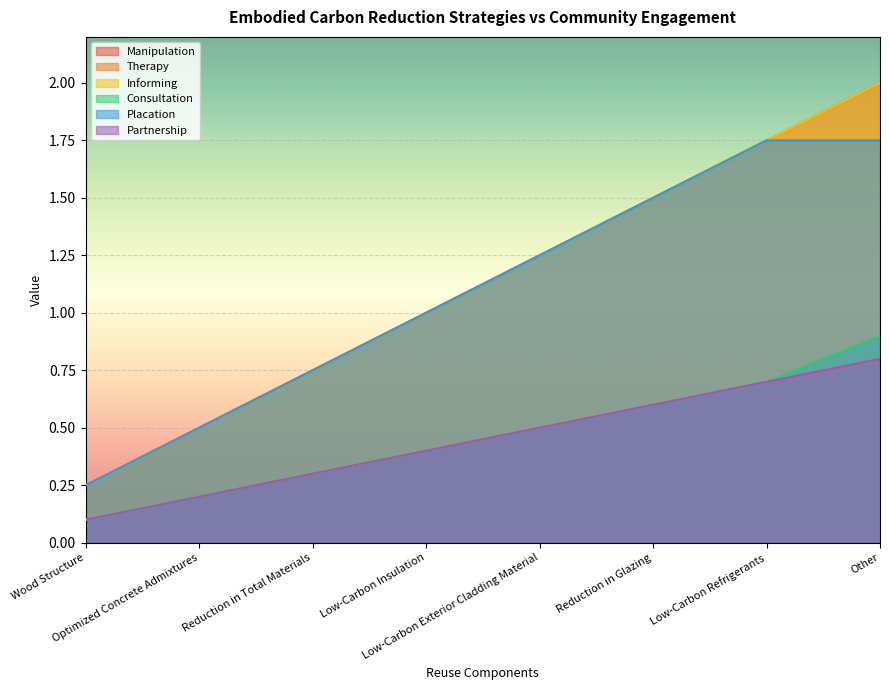

Reading left to right, what are all the values shown in this chart?

Manipulation: 0.2	0.5	0.8	1.0	1.2	1.5	1.8	2.0
Therapy: 0.1	0.2	0.3	0.4	0.5	0.6	0.7	0.8
Informing: 0.2	0.5	0.8	1.0	1.2	1.5	1.8	2.0
Consultation: 0.1	0.2	0.3	0.4	0.5	0.6	0.7	0.9
Placation: 0.2	0.5	0.8	1.0	1.2	1.5	1.8	1.8
Partnership: 0.1	0.2	0.3	0.4	0.5	0.6	0.7	0.8